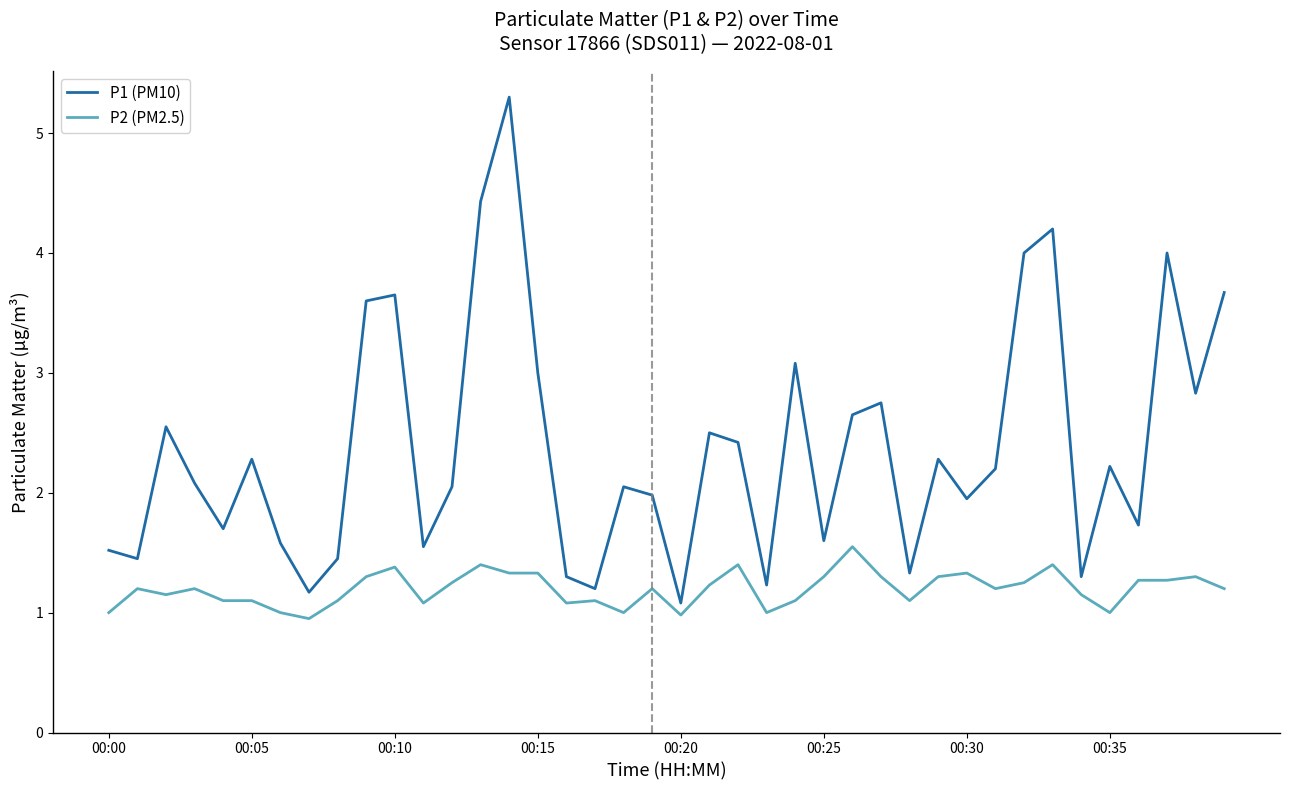

What is the difference between the maximum and minimum values in the P2 (PM2.5) series?

0.6